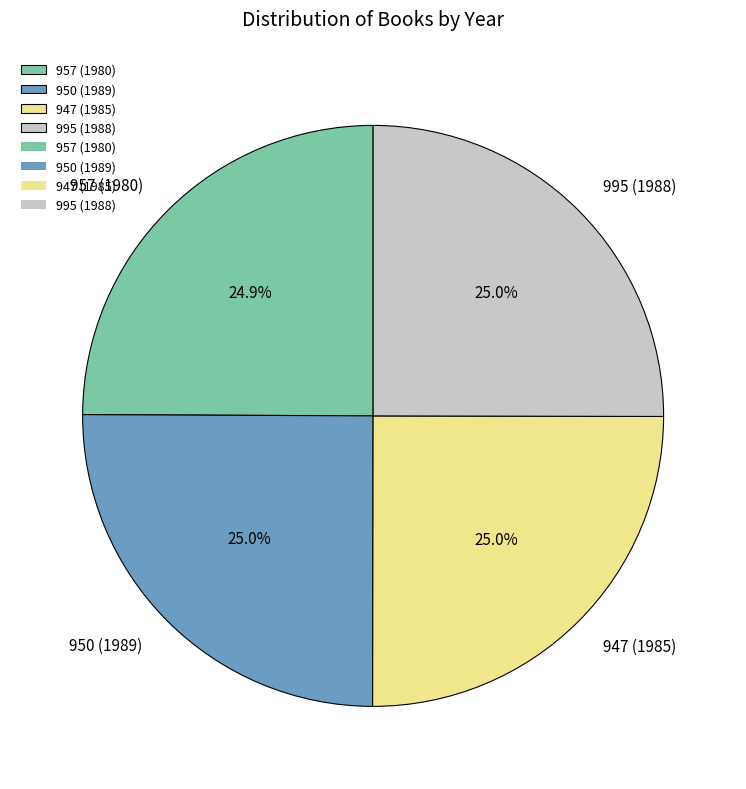

Does 957 (1980) represent more than half of the total?

No